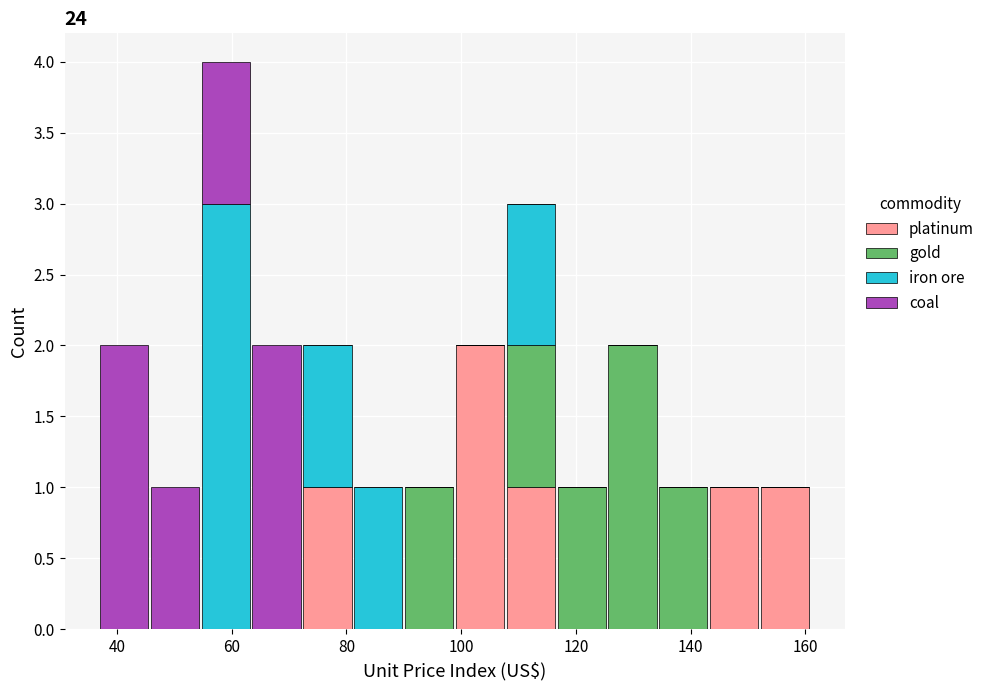

Reading left to right, transcribe this chart: for each stacked bar, give the range it covers on the x-axis and its total height. Neither the bar edges nor the heights are printed on the chart, so give them approximately, as read against the axes.

36 to 46: 2
46 to 54: 1
54 to 64: 4
64 to 72: 2
72 to 82: 2
82 to 90: 1
90 to 98: 1
98 to 108: 2
108 to 116: 3
116 to 126: 1
126 to 134: 2
134 to 144: 1
144 to 152: 1
152 to 160: 1